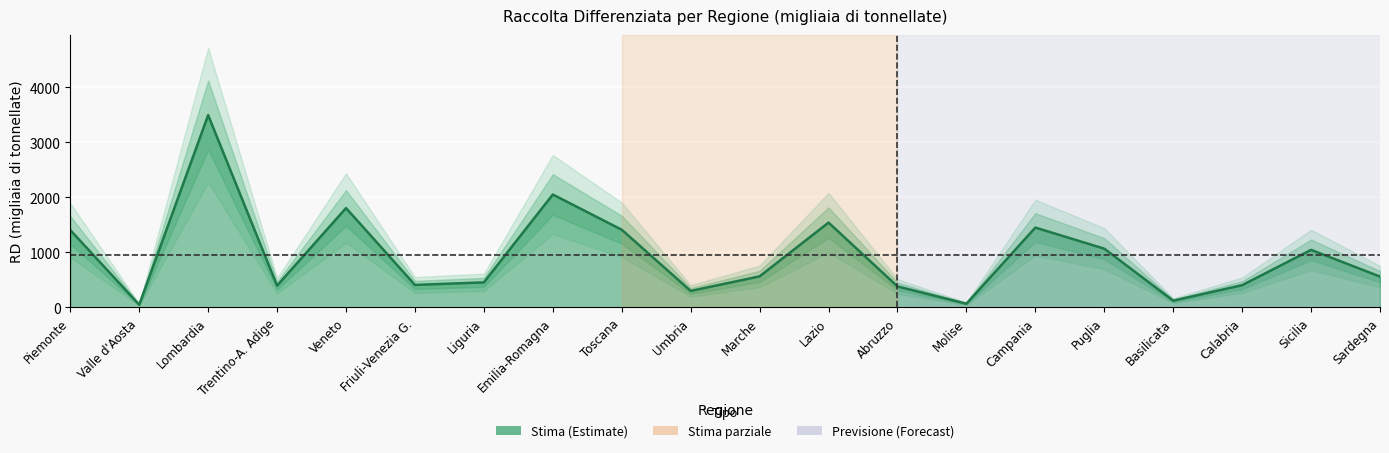

True or false: the data shows 562.7 at Marche.

True